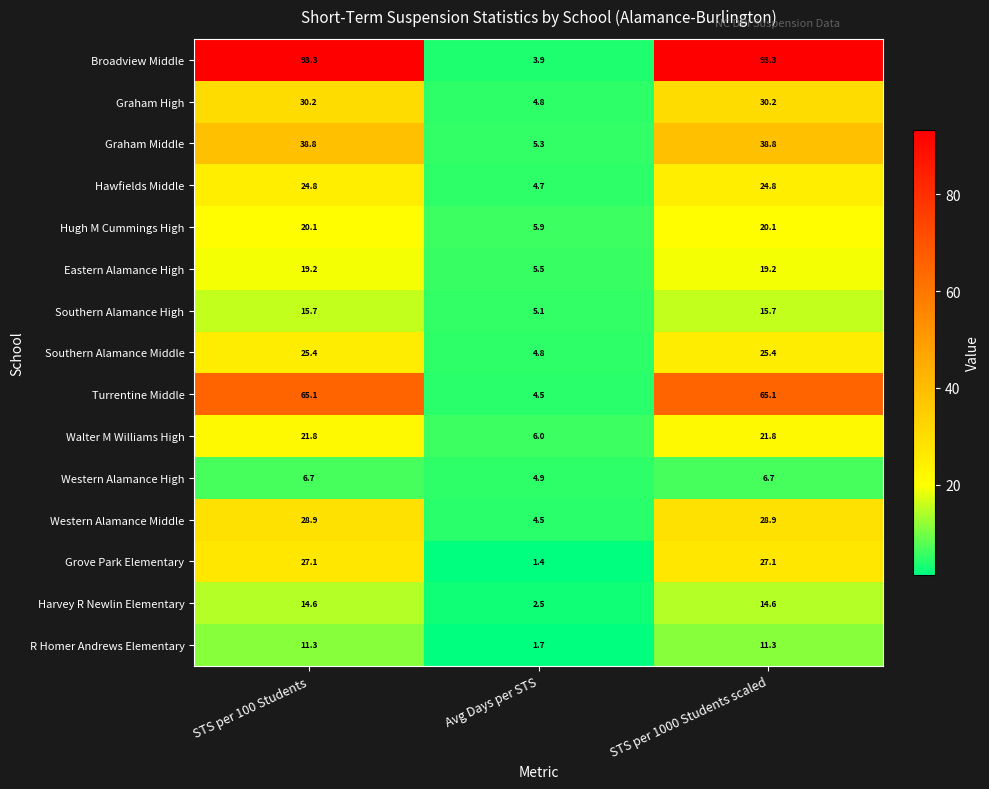

How many data points in R Homer Andrews Elementary are above 11?

2